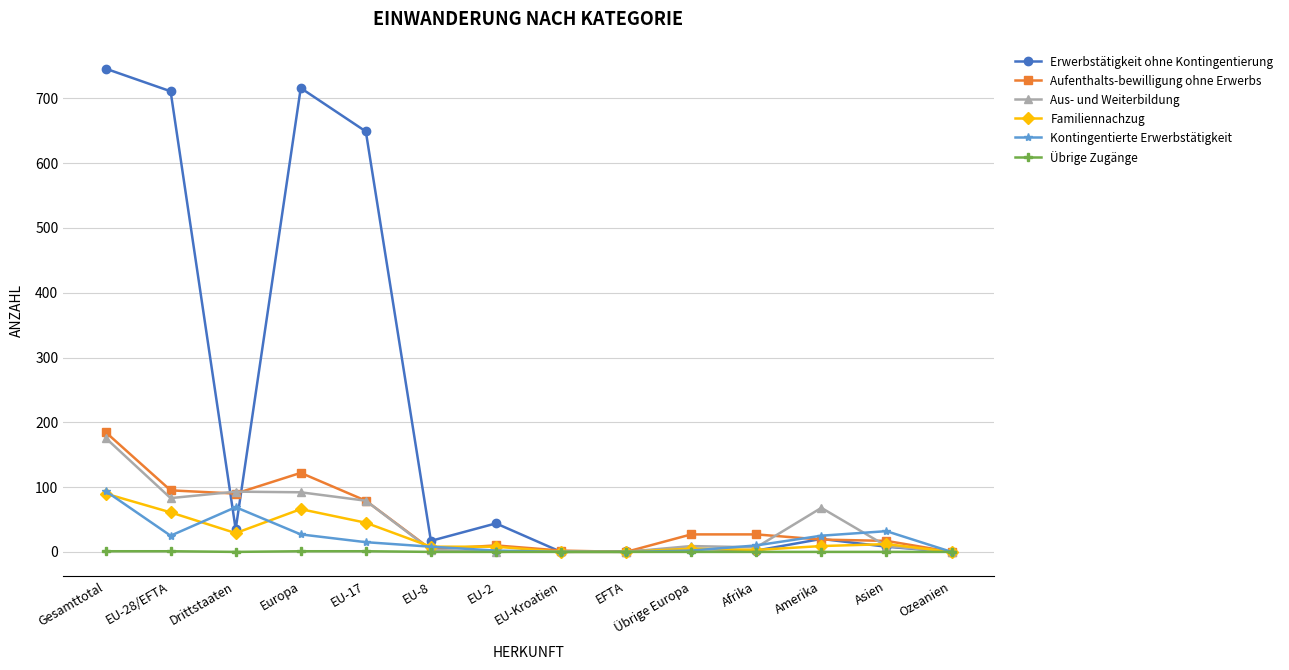

Count the number of data series in this chart.

6